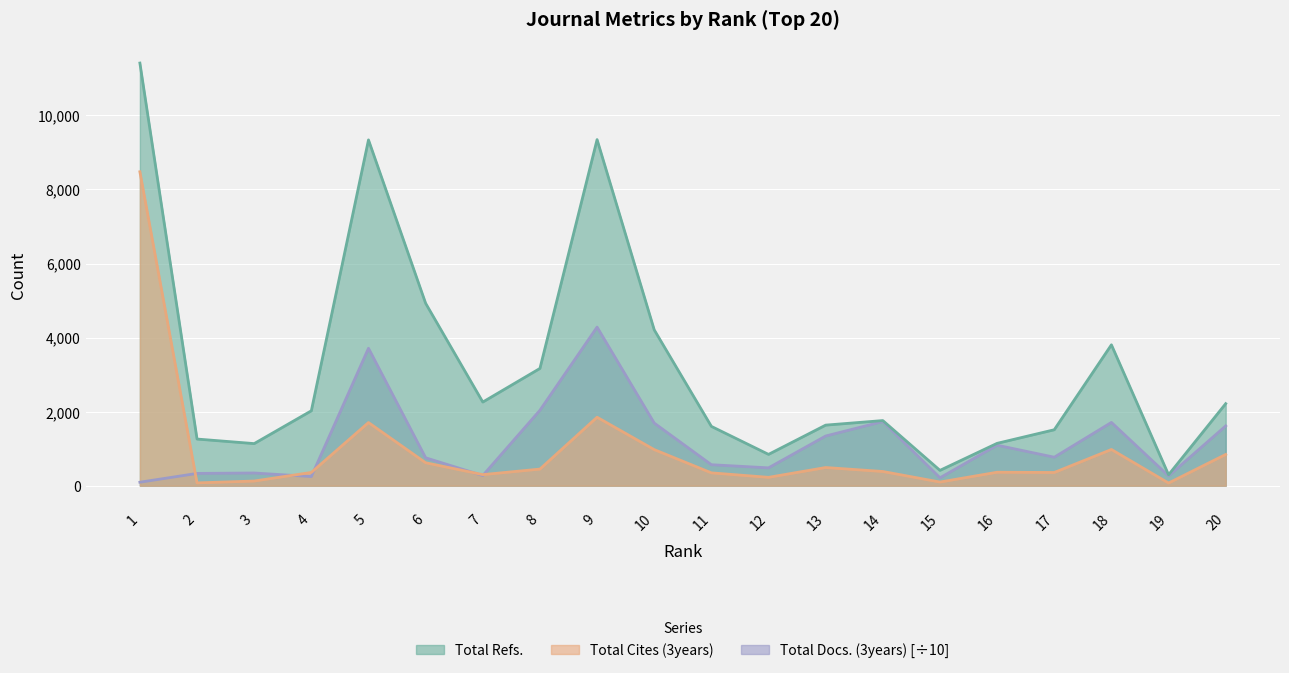

What is the greatest value displayed?

11414.0